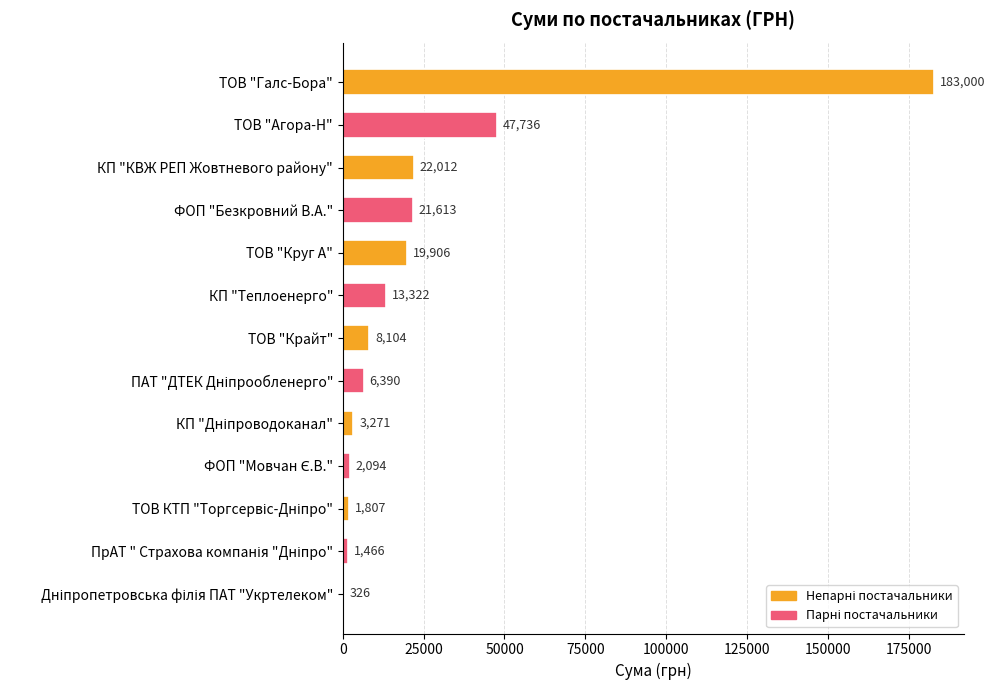

The value at ФОП "Безкровний В.А." is 21613.0. True or false?

True